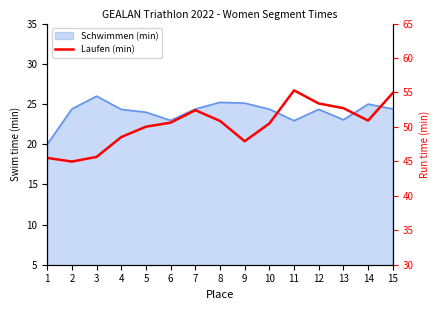

At which category does the chart reach its peak across all series?

11